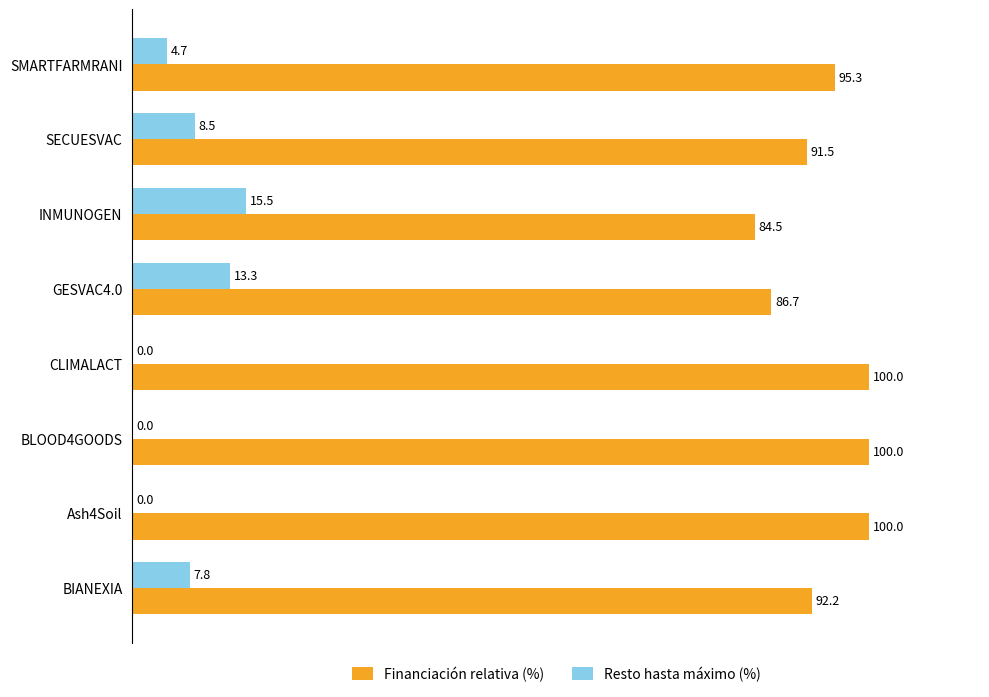

What is the sum of the Resto hasta máximo (%) values at GESVAC4.0 and BIANEXIA?

21.1